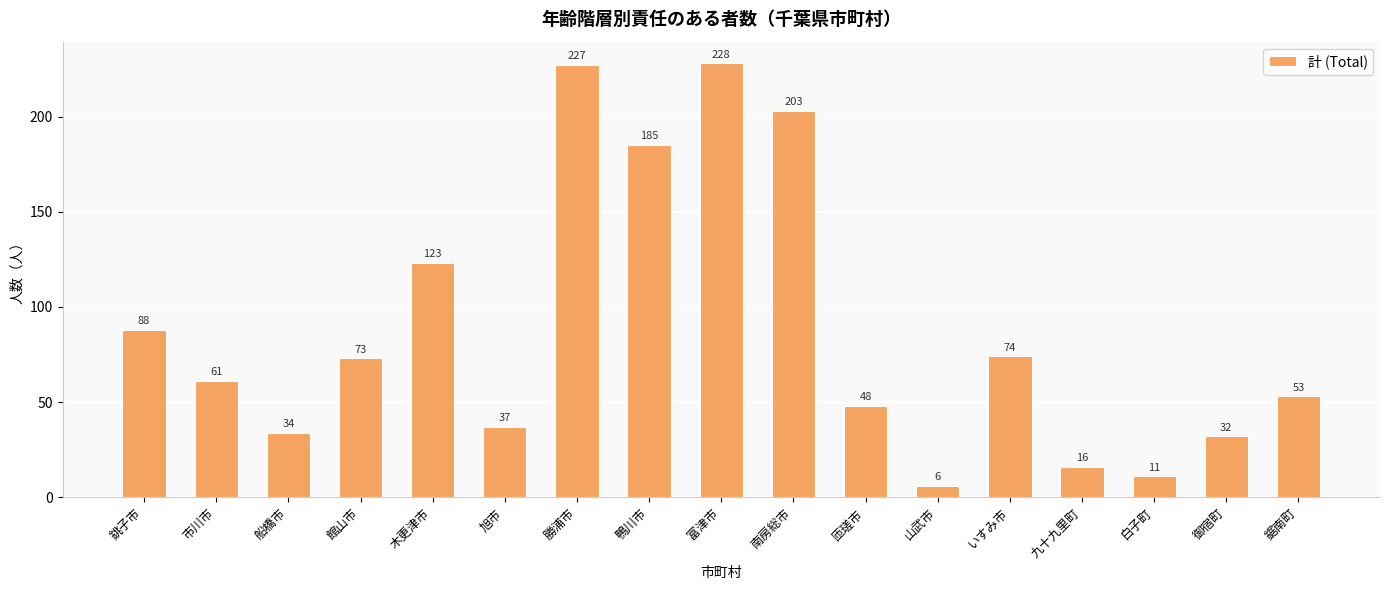

How many data points are less than 61?

8